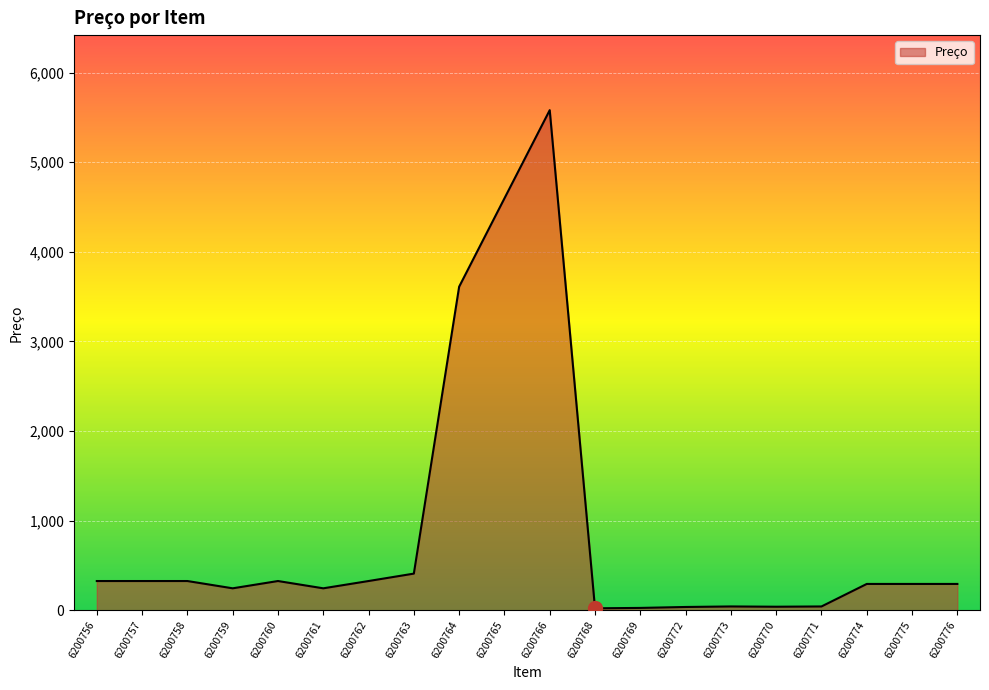

True or false: the data shows 246.7 at 6200759.

True